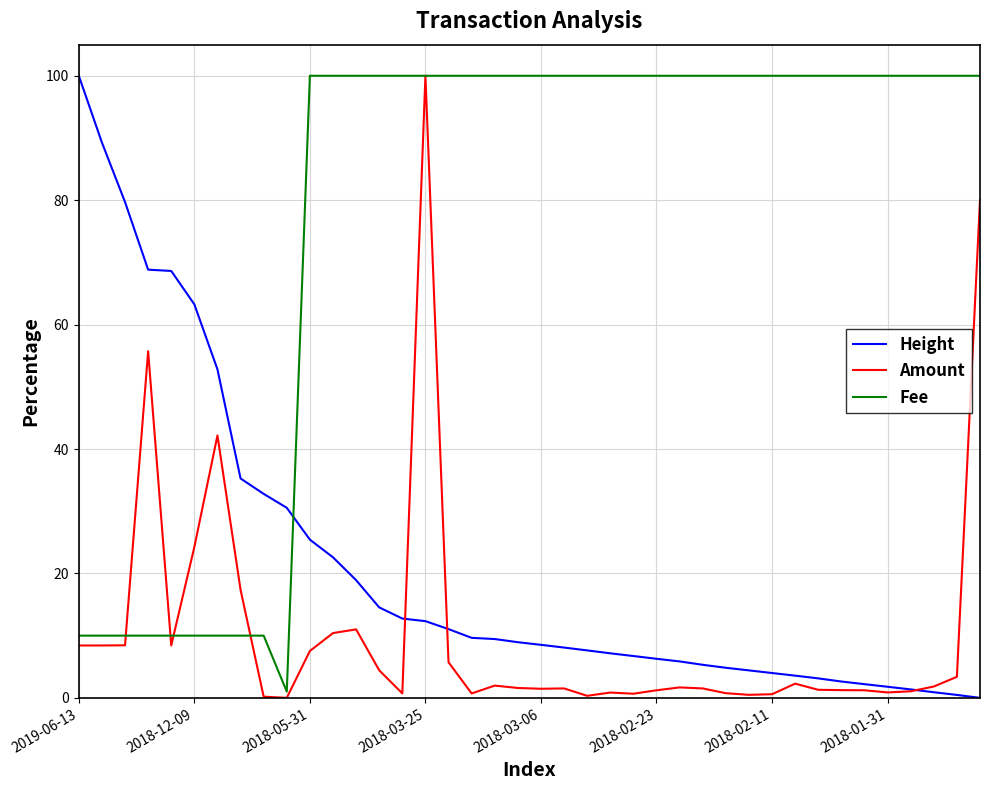

What is the maximum value for Amount?

100.0